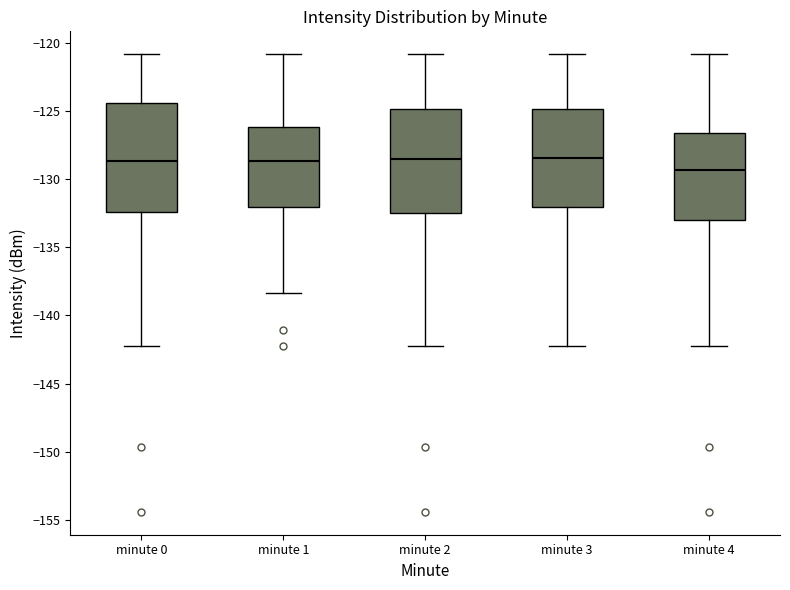

Which box has the lowest median line?

minute 4